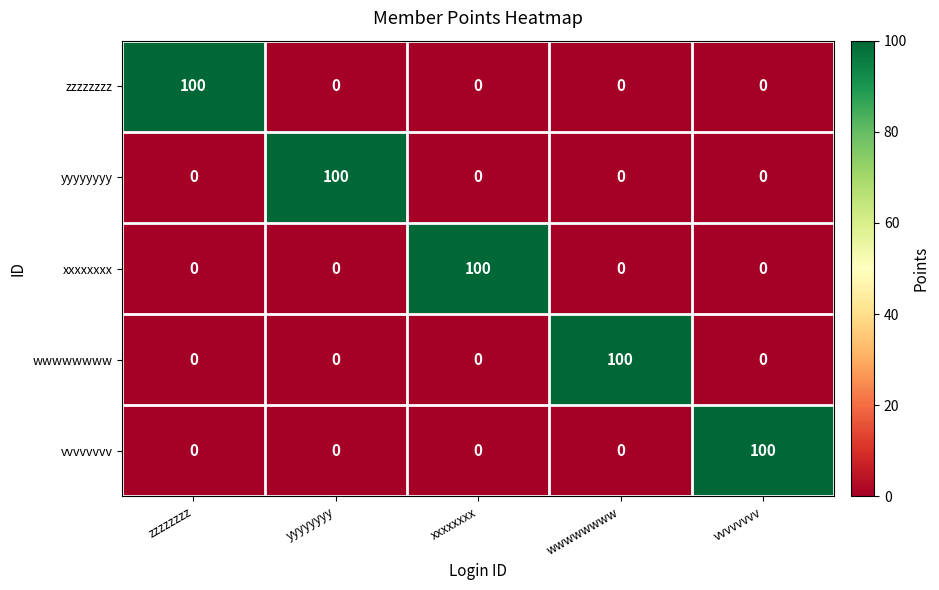

How many data points does each series have?

5